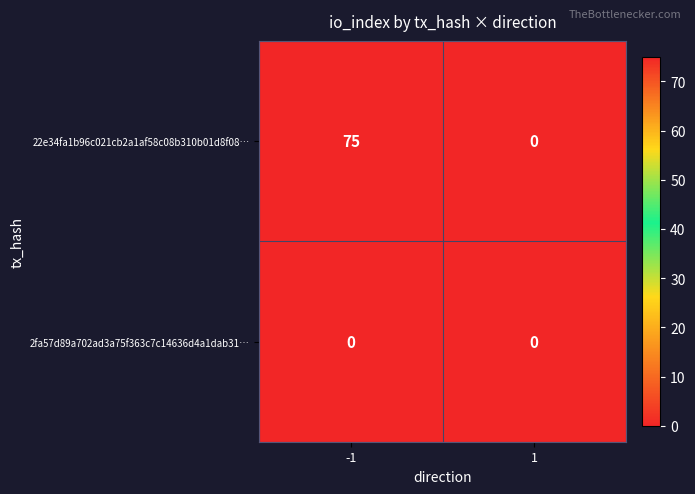

What is the sum of the 22e34fa1b96c021cb2a1af58c08b310b01d8f08… values at 1 and -1?

75